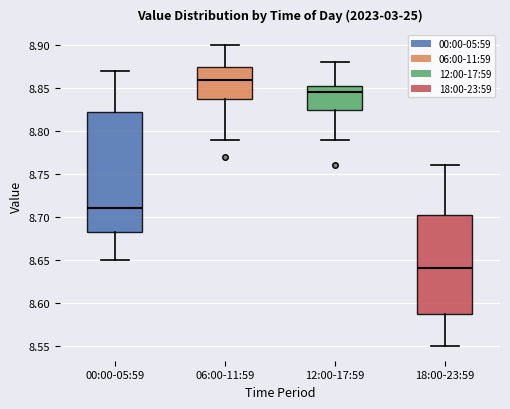

Reading left to right, transcribe this box plot: for each box, give where its median line is, the range the box spans, and where its two whiskers end, as read against the y-axis. The values are not printed on the chart, so give them approximately, as read against the axis.

00:00-05:59: median 8.710, box 8.685 to 8.825, whiskers 8.650 to 8.870
06:00-11:59: median 8.860, box 8.840 to 8.875, whiskers 8.790 to 8.900
12:00-17:59: median 8.845, box 8.825 to 8.855, whiskers 8.790 to 8.880
18:00-23:59: median 8.640, box 8.590 to 8.705, whiskers 8.550 to 8.760